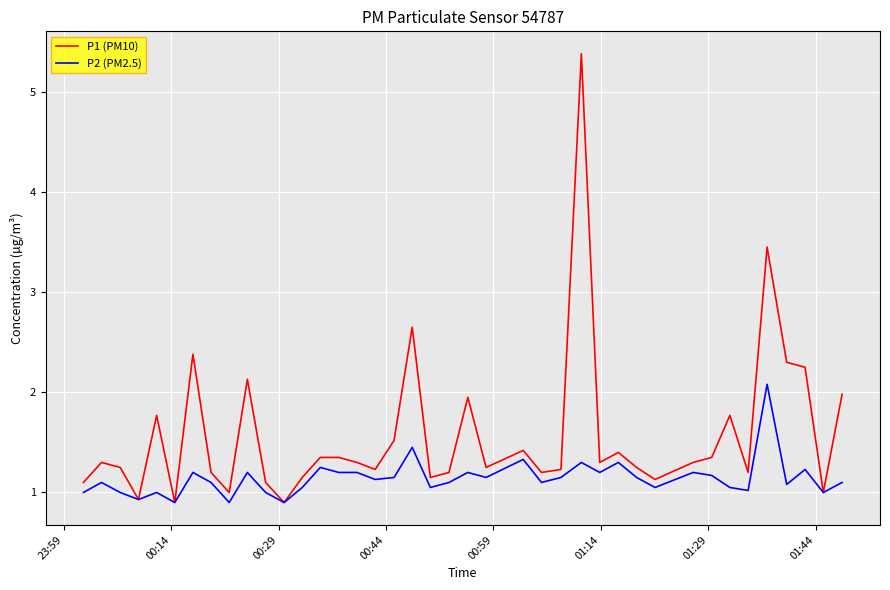

What is the minimum value shown in the chart?

0.9